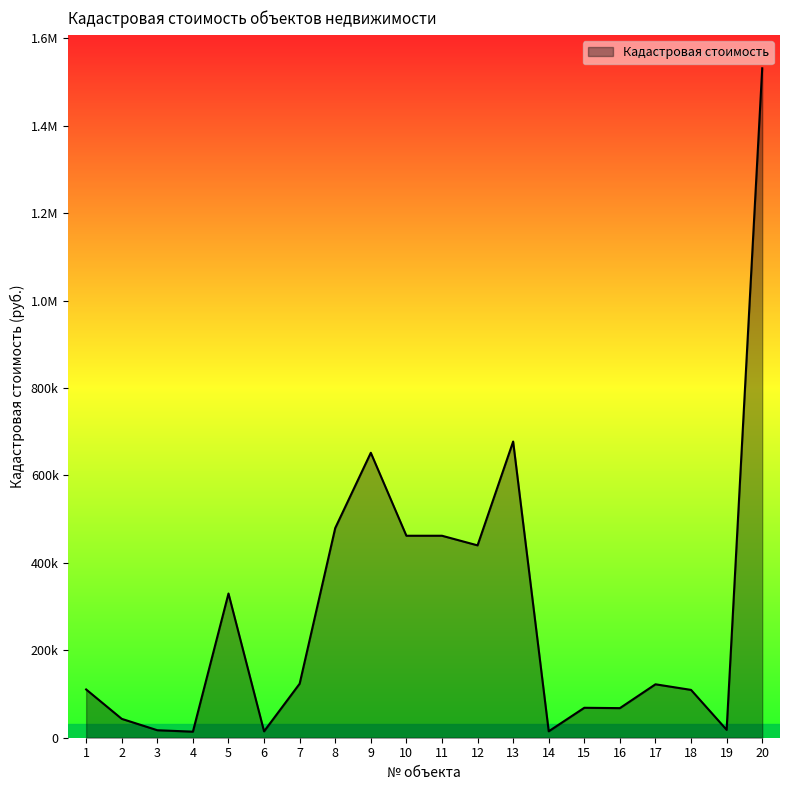

How many interior local valleys (lower than both neighbors) does the data have?

6